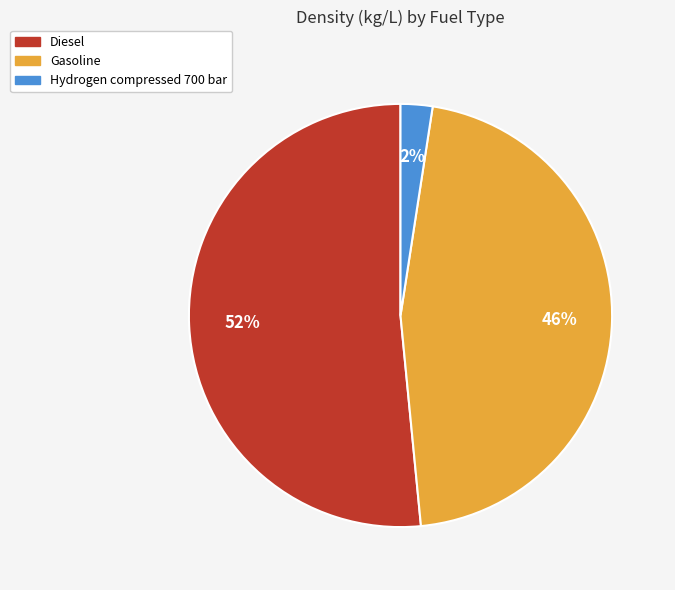

What percentage is the Gasoline slice, to the nearest percent?

46%